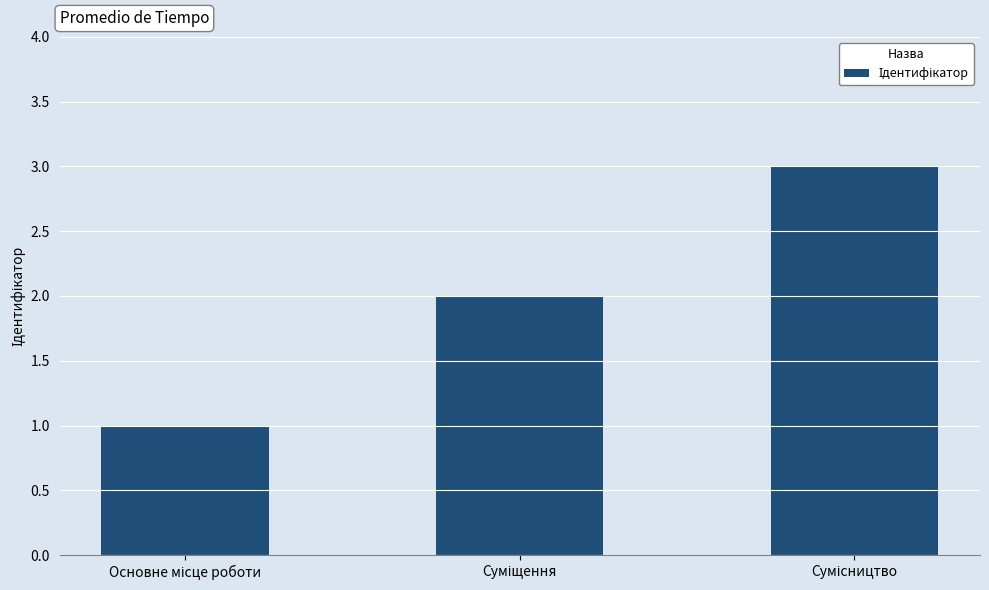

Count the number of categories in the chart.

3